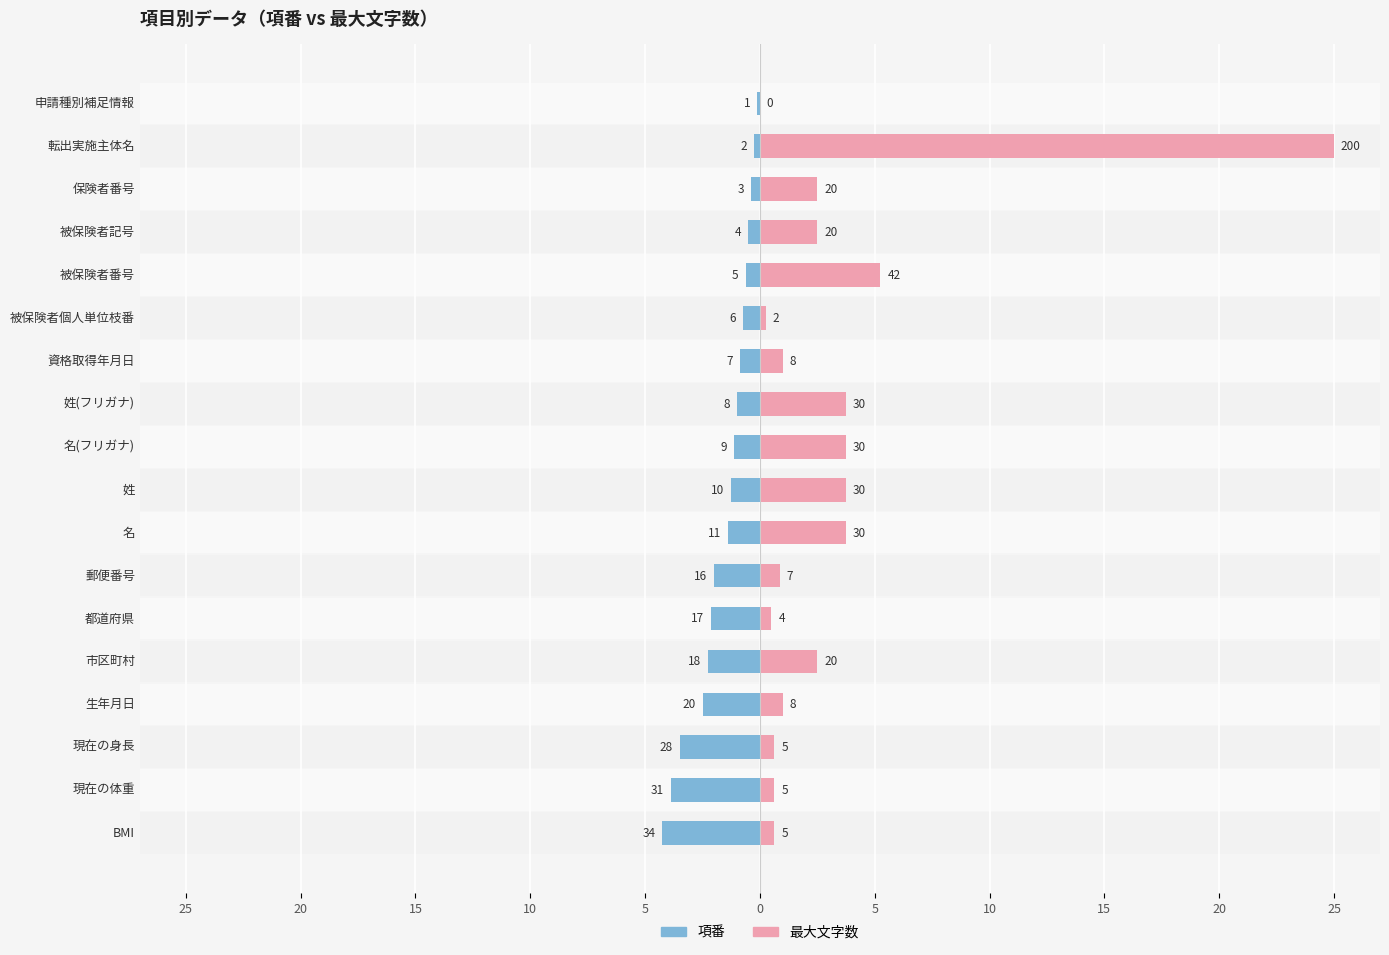

What is the difference between the highest and lowest values at 被保険者個人単位枝番?

1.0